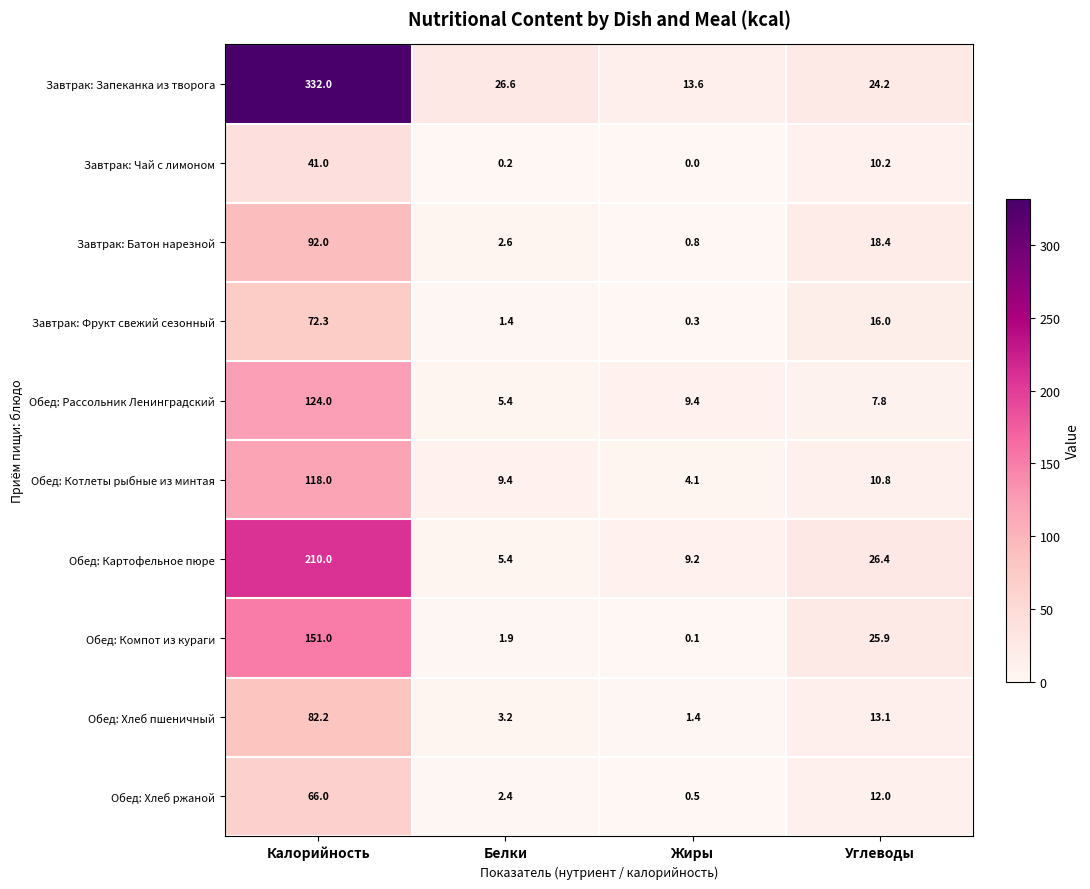

What is the total value across all series at Жиры?

39.4